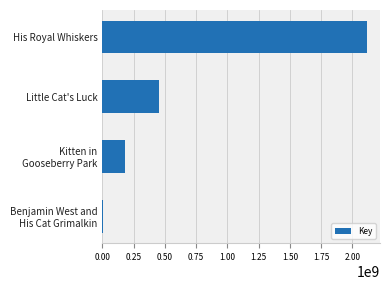

The value at His Royal Whiskers is 2911650112. True or false?

False